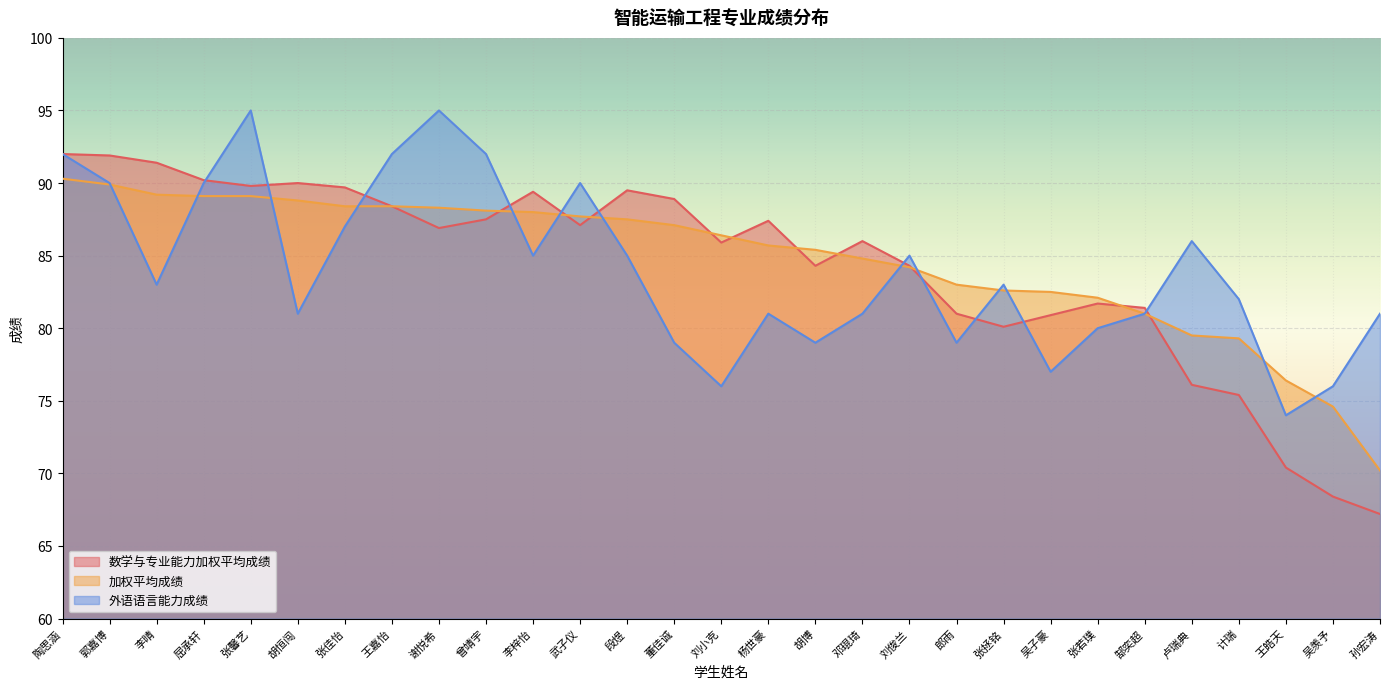

What is the difference between the maximum and second lowest values in the 加权平均成绩 series?

15.7